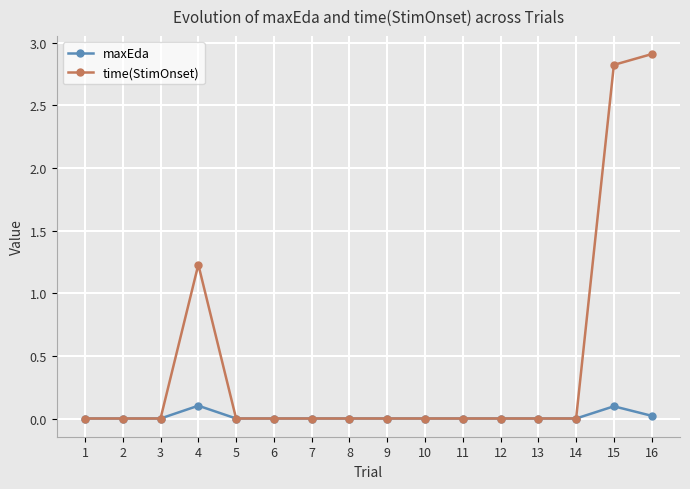

What are all the series names shown in the legend?

maxEda, time(StimOnset)